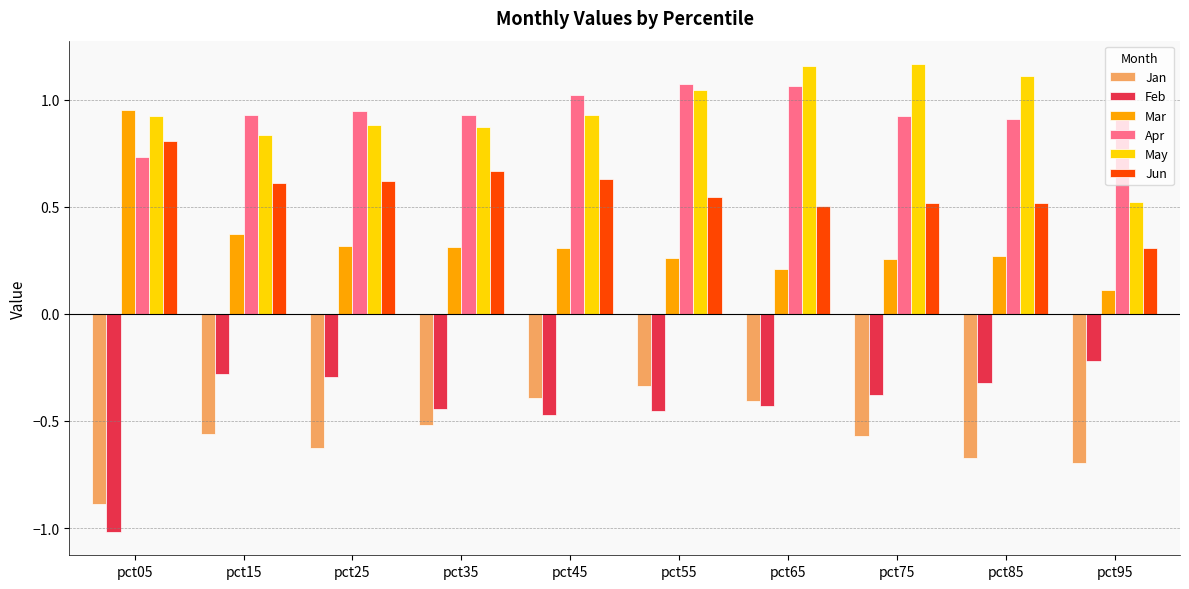

The value of May at pct55 is 0.4. True or false?

False